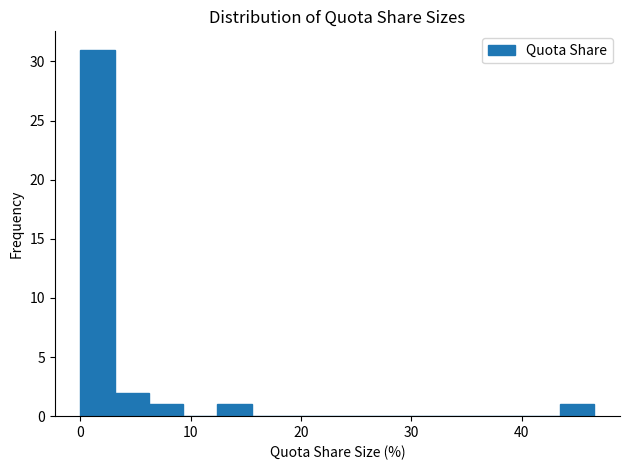

Around what value on the x-axis is the tallest bar? Give the approximate position of its centre, as read against the axis.

2